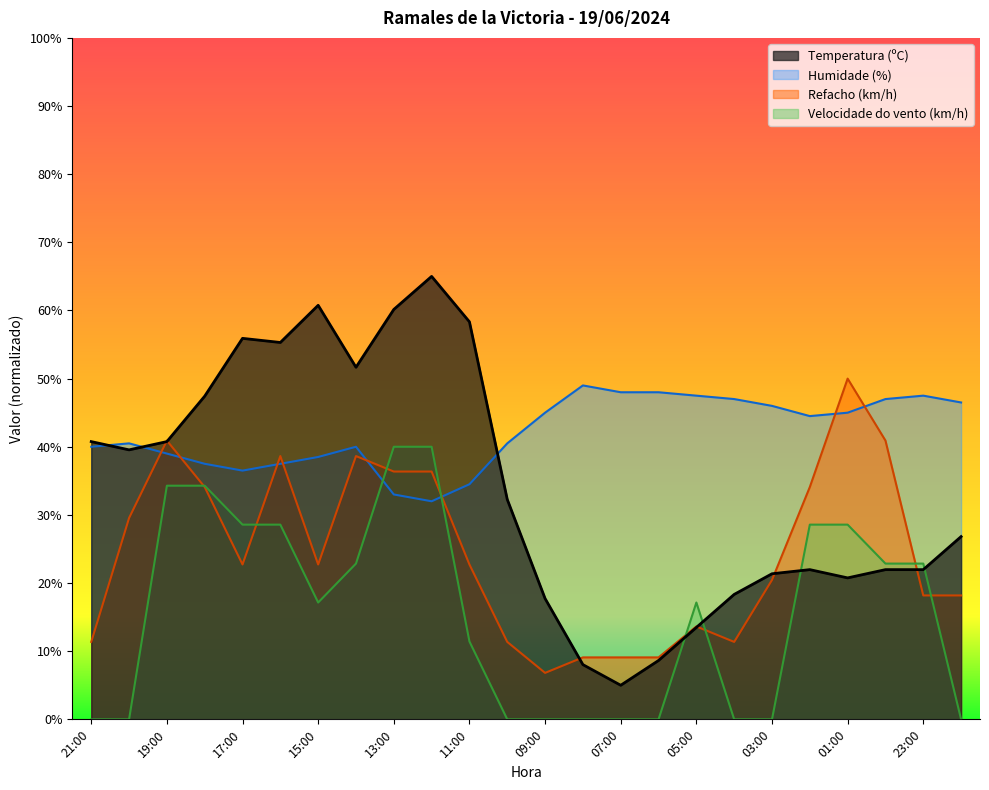

Reading left to right, what are all the values shown in this chart?

Temperatura (ºC): 21:00=40.8	20:00=39.5	19:00=40.8	18:00=47.4	17:00=55.9	16:00=55.3	15:00=60.8	14:00=51.7	13:00=60.2	12:00=65.0	11:00=58.3	10:00=32.3	09:00=17.7	08:00=8.0	07:00=5.0	06:00=8.6	05:00=13.5	04:00=18.3	03:00=21.4	02:00=22.0	01:00=20.8	00:00=22.0	23:00=22.0	22:00=26.8
Humidade (%): 21:00=40.0	20:00=40.5	19:00=39.0	18:00=37.5	17:00=36.5	16:00=37.5	15:00=38.5	14:00=40.0	13:00=33.0	12:00=32.0	11:00=34.5	10:00=40.5	09:00=45.0	08:00=49.0	07:00=48.0	06:00=48.0	05:00=47.5	04:00=47.0	03:00=46.0	02:00=44.5	01:00=45.0	00:00=47.0	23:00=47.5	22:00=46.5
Velocidade do vento (km/h): 21:00=0.0	20:00=0.0	19:00=34.3	18:00=34.3	17:00=28.6	16:00=28.6	15:00=17.1	14:00=22.9	13:00=40.0	12:00=40.0	11:00=11.4	10:00=0.0	09:00=0.0	08:00=0.0	07:00=0.0	06:00=0.0	05:00=17.1	04:00=0.0	03:00=0.0	02:00=28.6	01:00=28.6	00:00=22.9	23:00=22.9	22:00=0.0
Refacho (km/h): 21:00=11.4	20:00=29.5	19:00=40.9	18:00=34.1	17:00=22.7	16:00=38.6	15:00=22.7	14:00=38.6	13:00=36.4	12:00=36.4	11:00=22.7	10:00=11.4	09:00=6.8	08:00=9.1	07:00=9.1	06:00=9.1	05:00=13.6	04:00=11.4	03:00=20.5	02:00=34.1	01:00=50.0	00:00=40.9	23:00=18.2	22:00=18.2